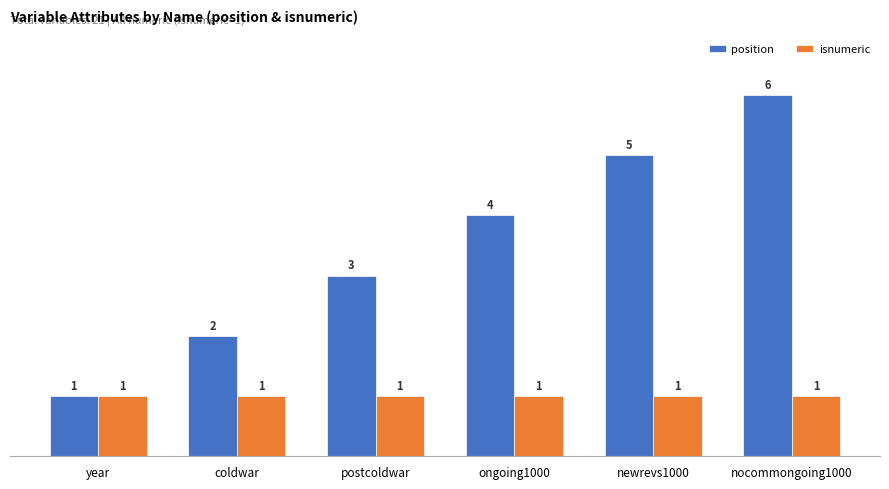

What is the average value of the isnumeric series?

1